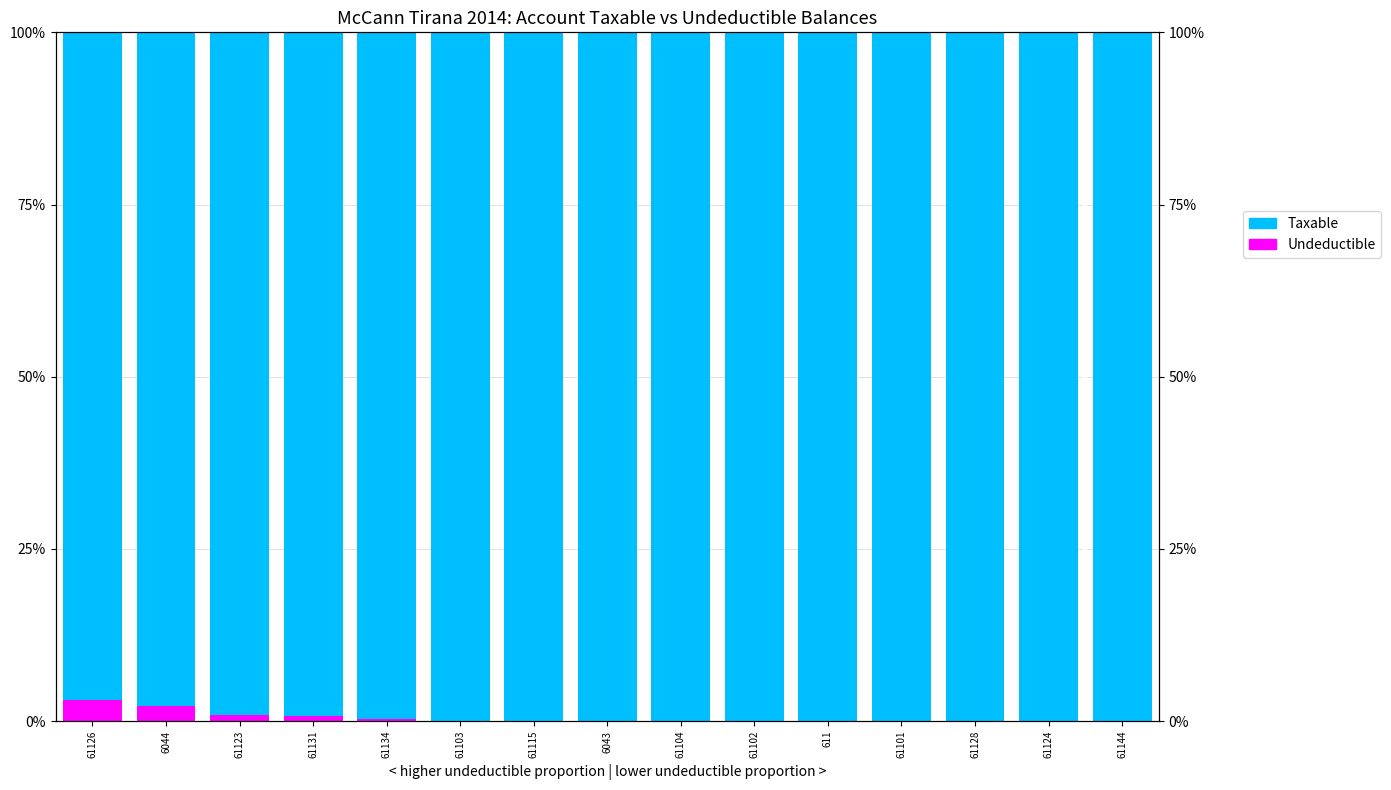

How many data points does each series have?

15